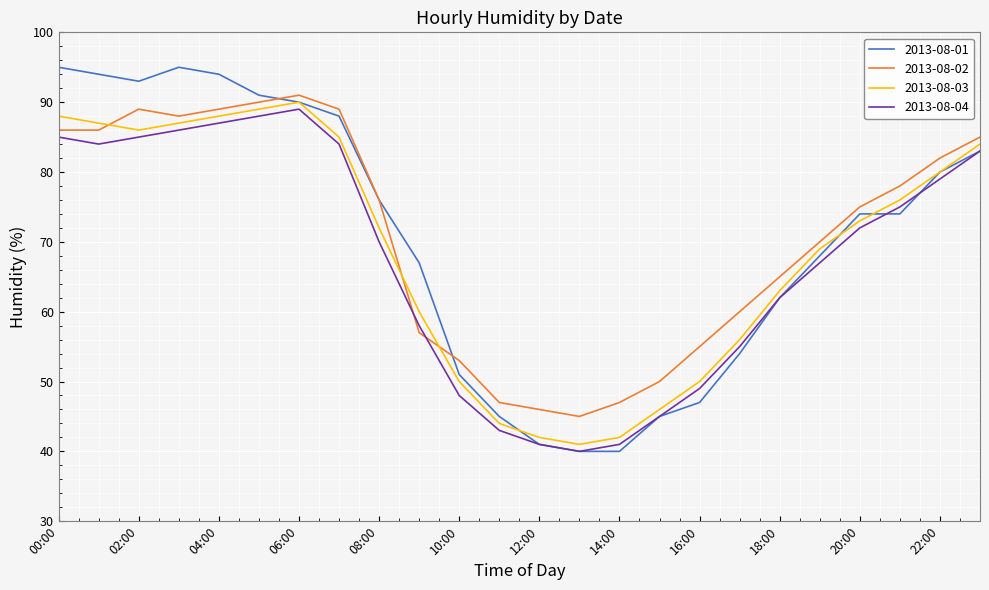

What is the lowest value of the 2013-08-03 series?

41